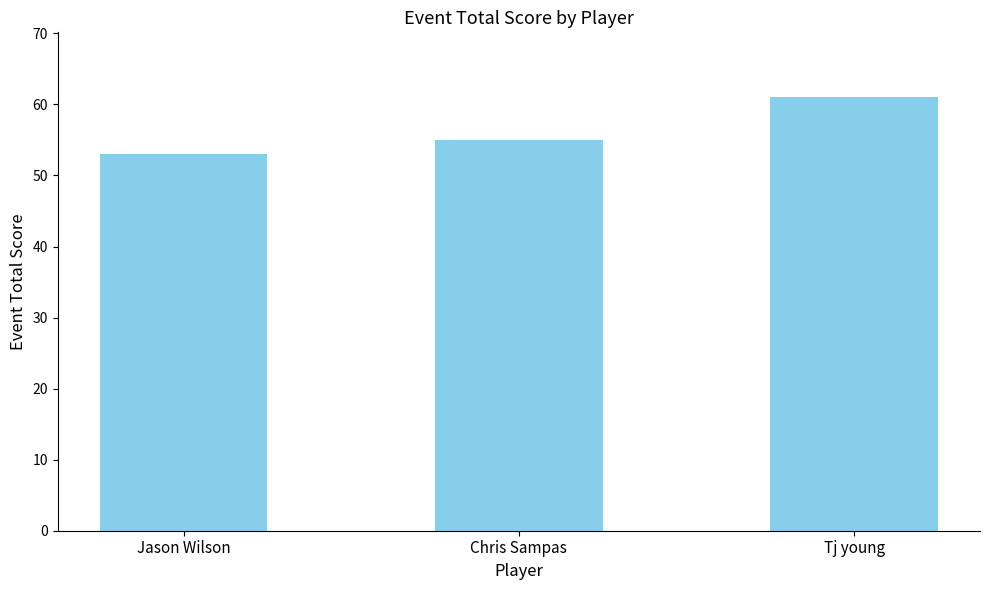

Is it true that the value at Chris Sampas is 78?

False